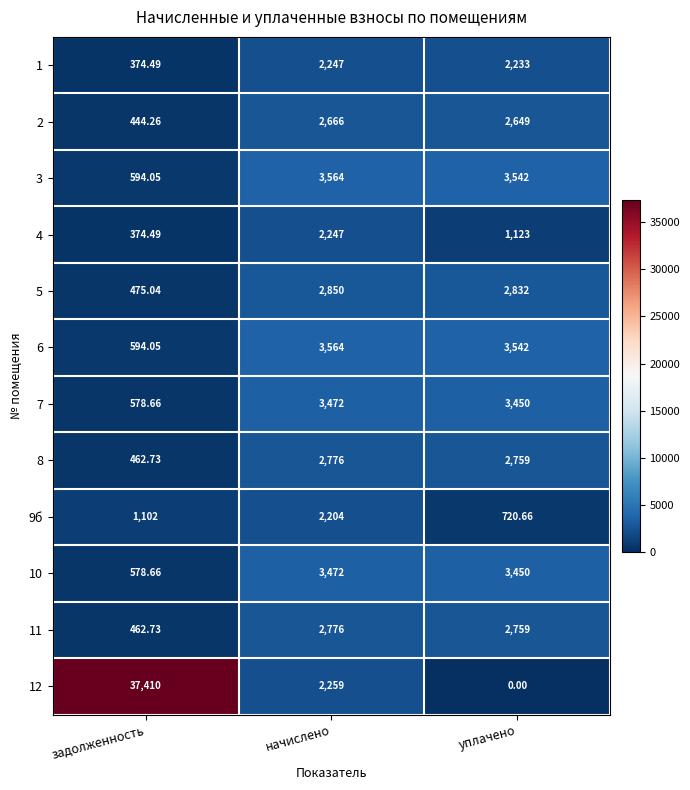

Where does the 7 series first go above 3450?

начислено